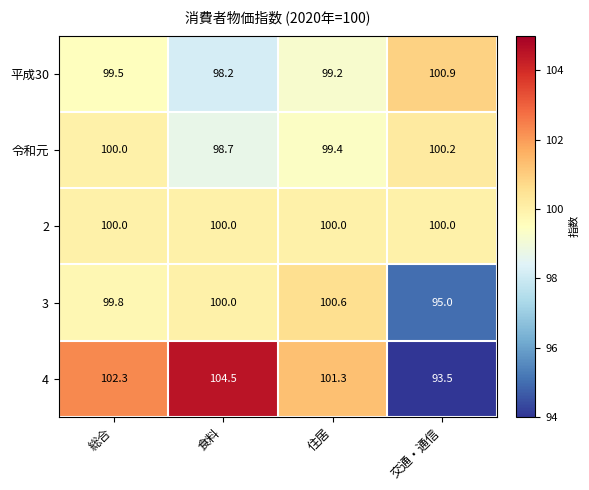

At 交通・通信, list the series in order from smallest to largest.

4, 3, 2, 令和元, 平成30